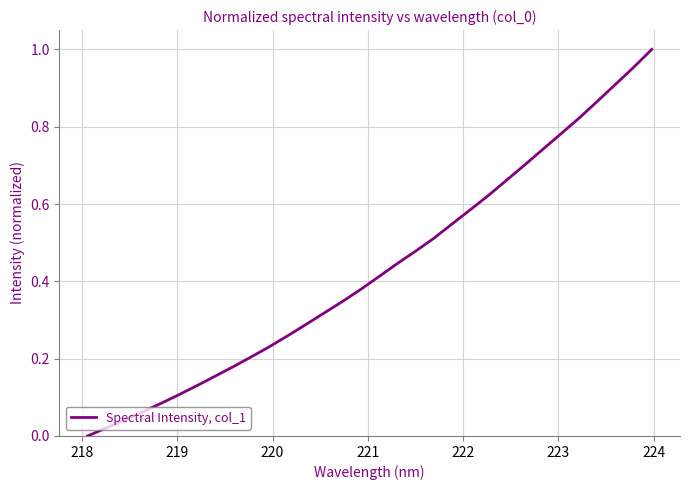

Does the chart display data point markers on the line(s)?

No